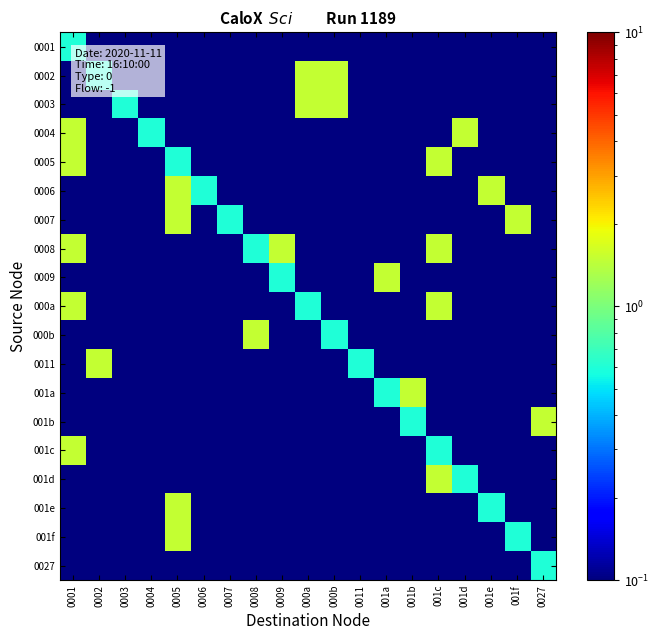

Reading left to right, list all the values displayed in this chart.

0001: 0001=0.6	0002=0.1	0003=0.1	0004=0.1	0005=0.1	0006=0.1	0007=0.1	0008=0.1	0009=0.1	000a=0.1	000b=0.1	0011=0.1	001a=0.1	001b=0.1	001c=0.1	001d=0.1	001e=0.1	001f=0.1	0027=0.1
0002: 0001=0.1	0002=0.6	0003=0.1	0004=0.1	0005=0.1	0006=0.1	0007=0.1	0008=0.1	0009=0.1	000a=1.5	000b=1.5	0011=0.1	001a=0.1	001b=0.1	001c=0.1	001d=0.1	001e=0.1	001f=0.1	0027=0.1
0003: 0001=0.1	0002=0.1	0003=0.6	0004=0.1	0005=0.1	0006=0.1	0007=0.1	0008=0.1	0009=0.1	000a=1.5	000b=1.5	0011=0.1	001a=0.1	001b=0.1	001c=0.1	001d=0.1	001e=0.1	001f=0.1	0027=0.1
0004: 0001=1.5	0002=0.1	0003=0.1	0004=0.6	0005=0.1	0006=0.1	0007=0.1	0008=0.1	0009=0.1	000a=0.1	000b=0.1	0011=0.1	001a=0.1	001b=0.1	001c=0.1	001d=1.5	001e=0.1	001f=0.1	0027=0.1
0005: 0001=1.5	0002=0.1	0003=0.1	0004=0.1	0005=0.6	0006=0.1	0007=0.1	0008=0.1	0009=0.1	000a=0.1	000b=0.1	0011=0.1	001a=0.1	001b=0.1	001c=1.5	001d=0.1	001e=0.1	001f=0.1	0027=0.1
0006: 0001=0.1	0002=0.1	0003=0.1	0004=0.1	0005=1.5	0006=0.6	0007=0.1	0008=0.1	0009=0.1	000a=0.1	000b=0.1	0011=0.1	001a=0.1	001b=0.1	001c=0.1	001d=0.1	001e=1.5	001f=0.1	0027=0.1
0007: 0001=0.1	0002=0.1	0003=0.1	0004=0.1	0005=1.5	0006=0.1	0007=0.6	0008=0.1	0009=0.1	000a=0.1	000b=0.1	0011=0.1	001a=0.1	001b=0.1	001c=0.1	001d=0.1	001e=0.1	001f=1.5	0027=0.1
0008: 0001=1.5	0002=0.1	0003=0.1	0004=0.1	0005=0.1	0006=0.1	0007=0.1	0008=0.6	0009=1.5	000a=0.1	000b=0.1	0011=0.1	001a=0.1	001b=0.1	001c=1.5	001d=0.1	001e=0.1	001f=0.1	0027=0.1
0009: 0001=0.1	0002=0.1	0003=0.1	0004=0.1	0005=0.1	0006=0.1	0007=0.1	0008=0.1	0009=0.6	000a=0.1	000b=0.1	0011=0.1	001a=1.5	001b=0.1	001c=0.1	001d=0.1	001e=0.1	001f=0.1	0027=0.1
000a: 0001=1.5	0002=0.1	0003=0.1	0004=0.1	0005=0.1	0006=0.1	0007=0.1	0008=0.1	0009=0.1	000a=0.6	000b=0.1	0011=0.1	001a=0.1	001b=0.1	001c=1.5	001d=0.1	001e=0.1	001f=0.1	0027=0.1
000b: 0001=0.1	0002=0.1	0003=0.1	0004=0.1	0005=0.1	0006=0.1	0007=0.1	0008=1.5	0009=0.1	000a=0.1	000b=0.6	0011=0.1	001a=0.1	001b=0.1	001c=0.1	001d=0.1	001e=0.1	001f=0.1	0027=0.1
0011: 0001=0.1	0002=1.5	0003=0.1	0004=0.1	0005=0.1	0006=0.1	0007=0.1	0008=0.1	0009=0.1	000a=0.1	000b=0.1	0011=0.6	001a=0.1	001b=0.1	001c=0.1	001d=0.1	001e=0.1	001f=0.1	0027=0.1
001a: 0001=0.1	0002=0.1	0003=0.1	0004=0.1	0005=0.1	0006=0.1	0007=0.1	0008=0.1	0009=0.1	000a=0.1	000b=0.1	0011=0.1	001a=0.6	001b=1.5	001c=0.1	001d=0.1	001e=0.1	001f=0.1	0027=0.1
001b: 0001=0.1	0002=0.1	0003=0.1	0004=0.1	0005=0.1	0006=0.1	0007=0.1	0008=0.1	0009=0.1	000a=0.1	000b=0.1	0011=0.1	001a=0.1	001b=0.6	001c=0.1	001d=0.1	001e=0.1	001f=0.1	0027=1.5
001c: 0001=1.5	0002=0.1	0003=0.1	0004=0.1	0005=0.1	0006=0.1	0007=0.1	0008=0.1	0009=0.1	000a=0.1	000b=0.1	0011=0.1	001a=0.1	001b=0.1	001c=0.6	001d=0.1	001e=0.1	001f=0.1	0027=0.1
001d: 0001=0.1	0002=0.1	0003=0.1	0004=0.1	0005=0.1	0006=0.1	0007=0.1	0008=0.1	0009=0.1	000a=0.1	000b=0.1	0011=0.1	001a=0.1	001b=0.1	001c=1.5	001d=0.6	001e=0.1	001f=0.1	0027=0.1
001e: 0001=0.1	0002=0.1	0003=0.1	0004=0.1	0005=1.5	0006=0.1	0007=0.1	0008=0.1	0009=0.1	000a=0.1	000b=0.1	0011=0.1	001a=0.1	001b=0.1	001c=0.1	001d=0.1	001e=0.6	001f=0.1	0027=0.1
001f: 0001=0.1	0002=0.1	0003=0.1	0004=0.1	0005=1.5	0006=0.1	0007=0.1	0008=0.1	0009=0.1	000a=0.1	000b=0.1	0011=0.1	001a=0.1	001b=0.1	001c=0.1	001d=0.1	001e=0.1	001f=0.6	0027=0.1
0027: 0001=0.1	0002=0.1	0003=0.1	0004=0.1	0005=0.1	0006=0.1	0007=0.1	0008=0.1	0009=0.1	000a=0.1	000b=0.1	0011=0.1	001a=0.1	001b=0.1	001c=0.1	001d=0.1	001e=0.1	001f=0.1	0027=0.6